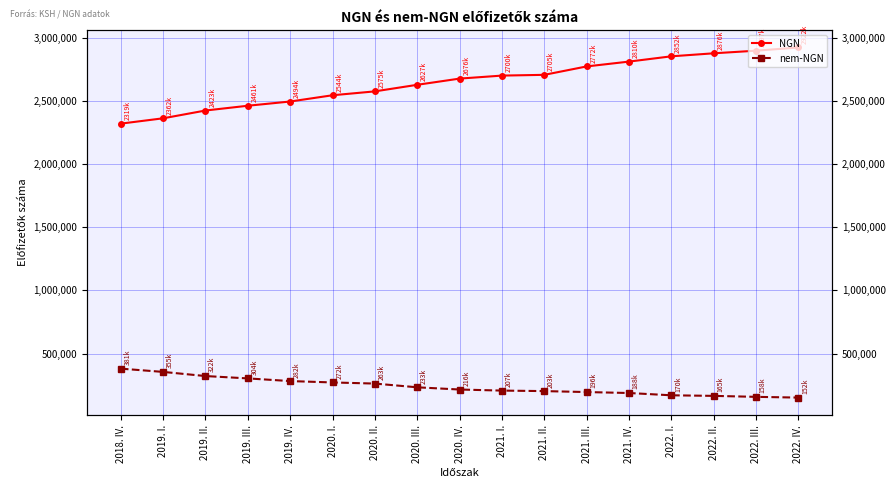

At how many categories does at least one series exceed 2724428?

6